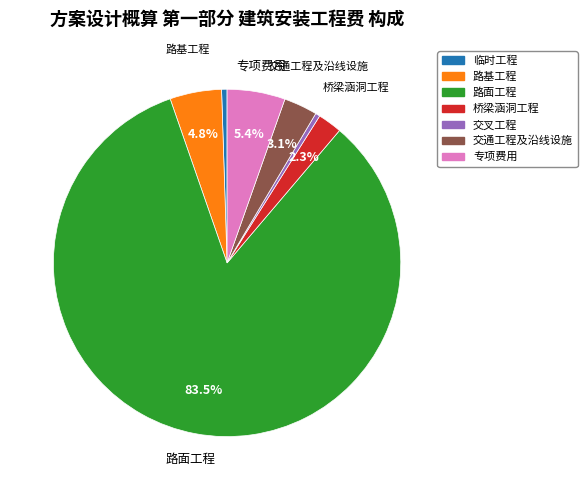

What is the ratio of the value at 专项费用 to the value at 路面工程?

0.1